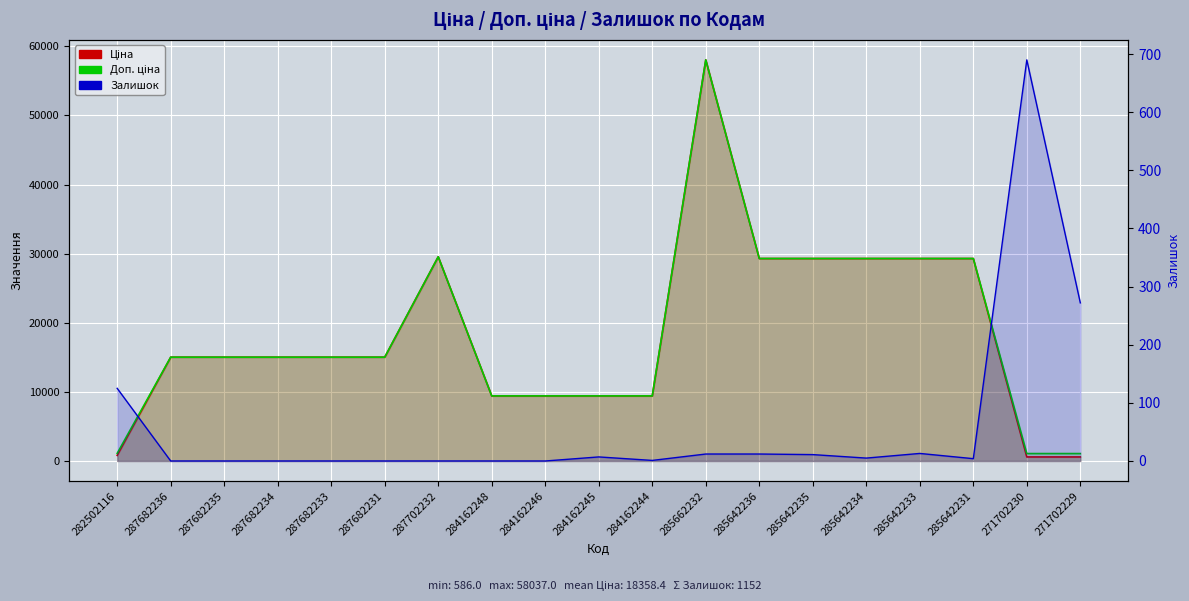

Reading left to right, transcribe all the data shown in this chart.

Ціна: 813.0	15019.2	15019.2	15019.2	15019.2	15019.2	29548.9	9416.9	9416.9	9416.9	9416.9	58037.0	29294.9	29294.9	29294.9	29294.9	29294.9	586.0	586.0
Доп. ціна: 1101.8	15019.2	15019.2	15019.2	15019.2	15019.2	29548.9	9416.9	9416.9	9416.9	9416.9	58037.0	29294.9	29294.9	29294.9	29294.9	29294.9	1074.5	1074.5
Залишок: 125.0	0.0	0.0	0.0	0.0	0.0	0.0	0.0	0.0	7.0	1.0	12.0	12.0	11.0	5.0	13.0	4.0	690.0	272.0